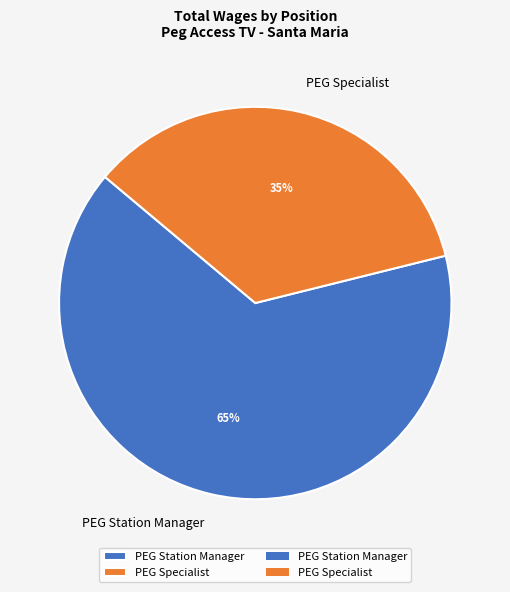

To the nearest percent, what is the difference between the PEG Station Manager and PEG Specialist slice percentages?

30%